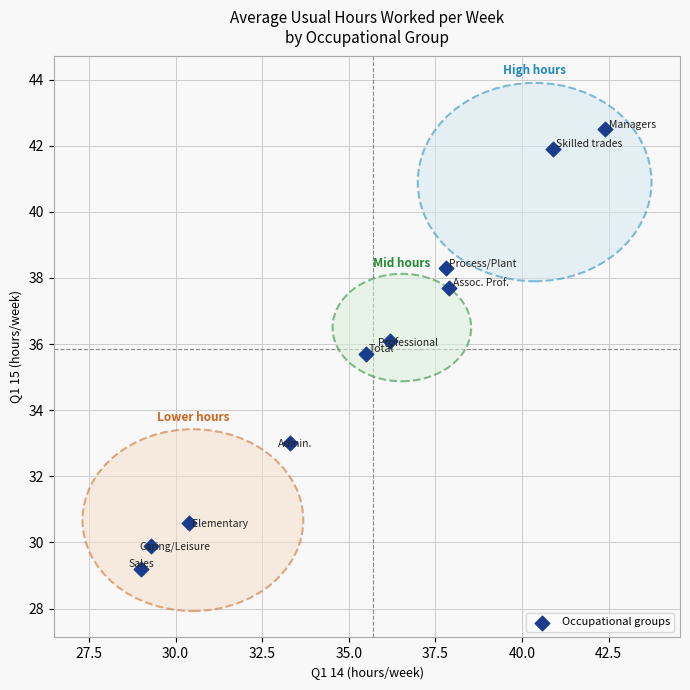

What Y value in the scatter plot is closest to 35?

35.7